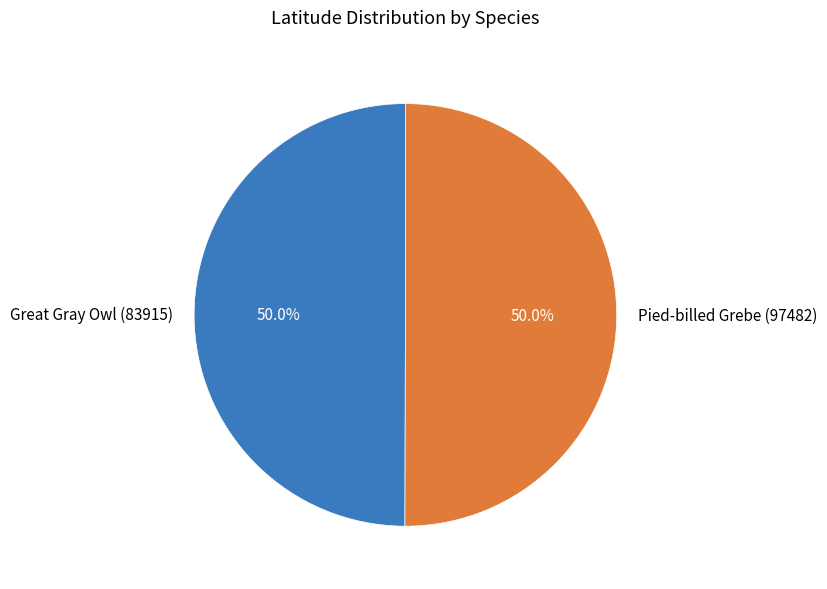

What portion of the pie excludes Pied-billed Grebe (97482)?

50.0%